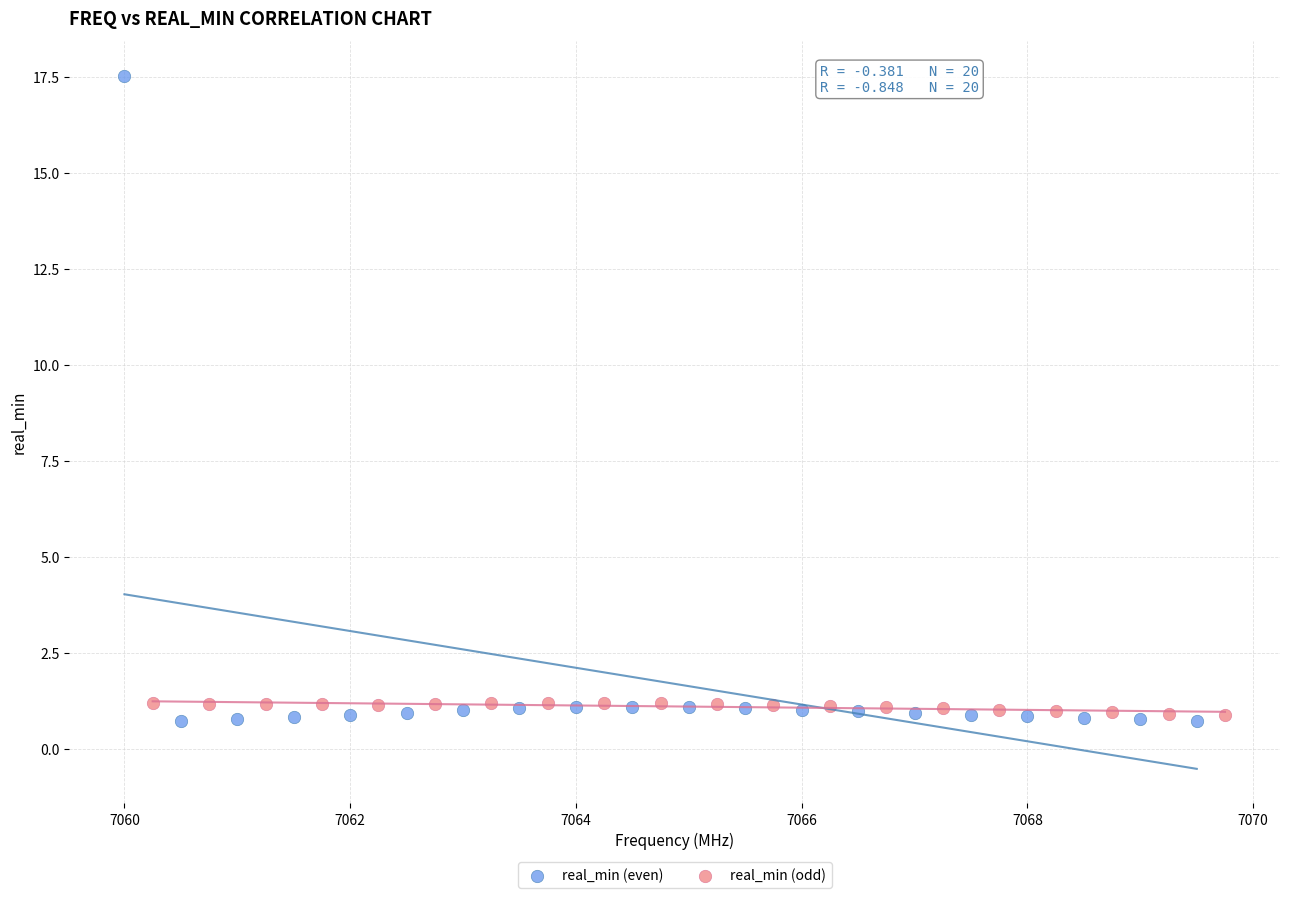

Which series contains the highest Y value?

real_min (even)